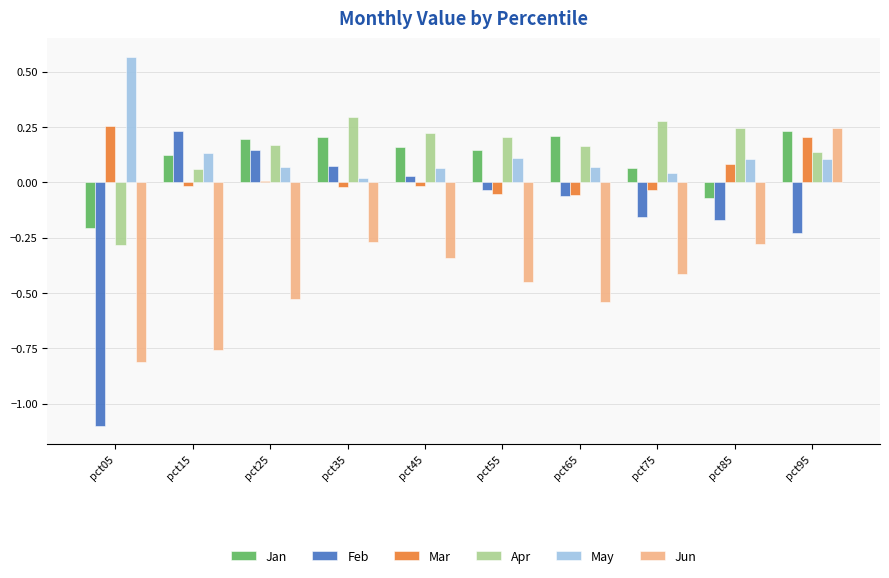

Which series has the widest spread of values?

Feb